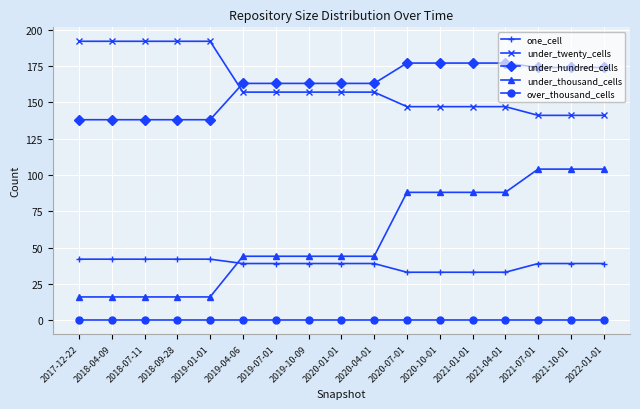

What is the difference between the second highest and second lowest values in the under_thousand_cells series?

88